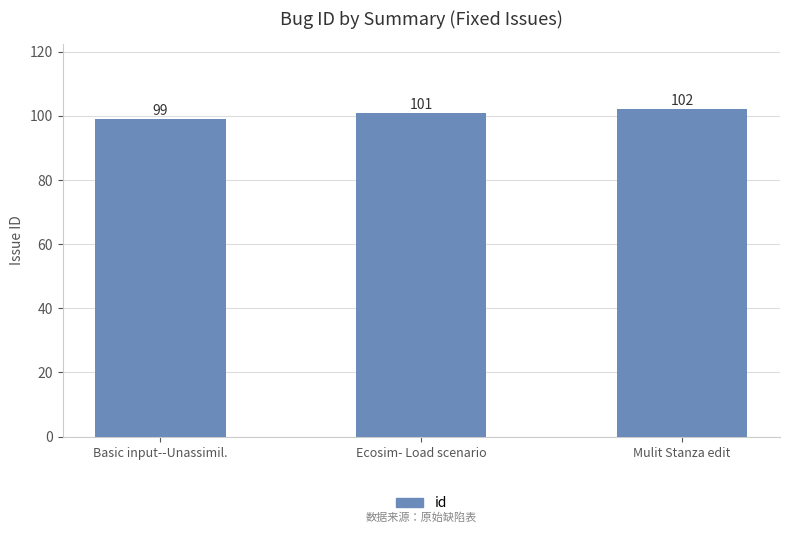

What value does the data have at Basic input--Unassimil.?

99